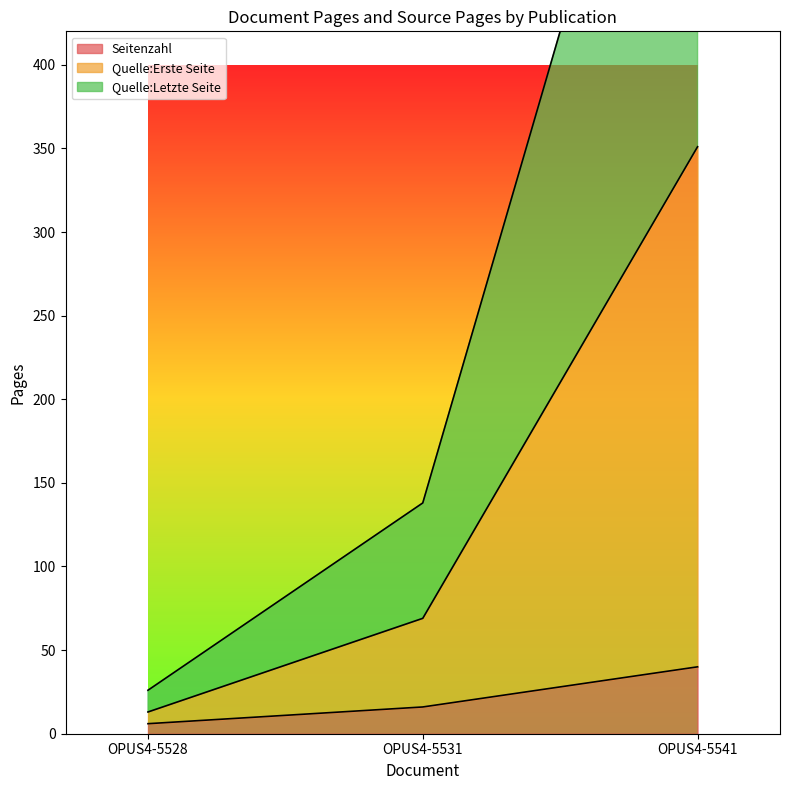

Is it true that Seitenzahl equals 9 at OPUS4-5531?

False